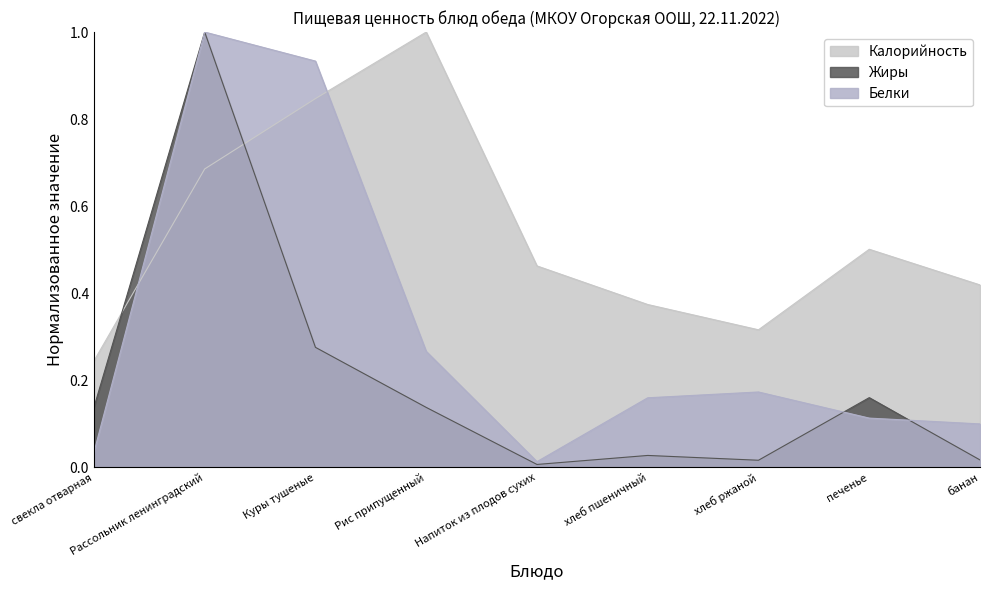

True or false: Калорийность has more than 0 points higher than both neighbors.

True